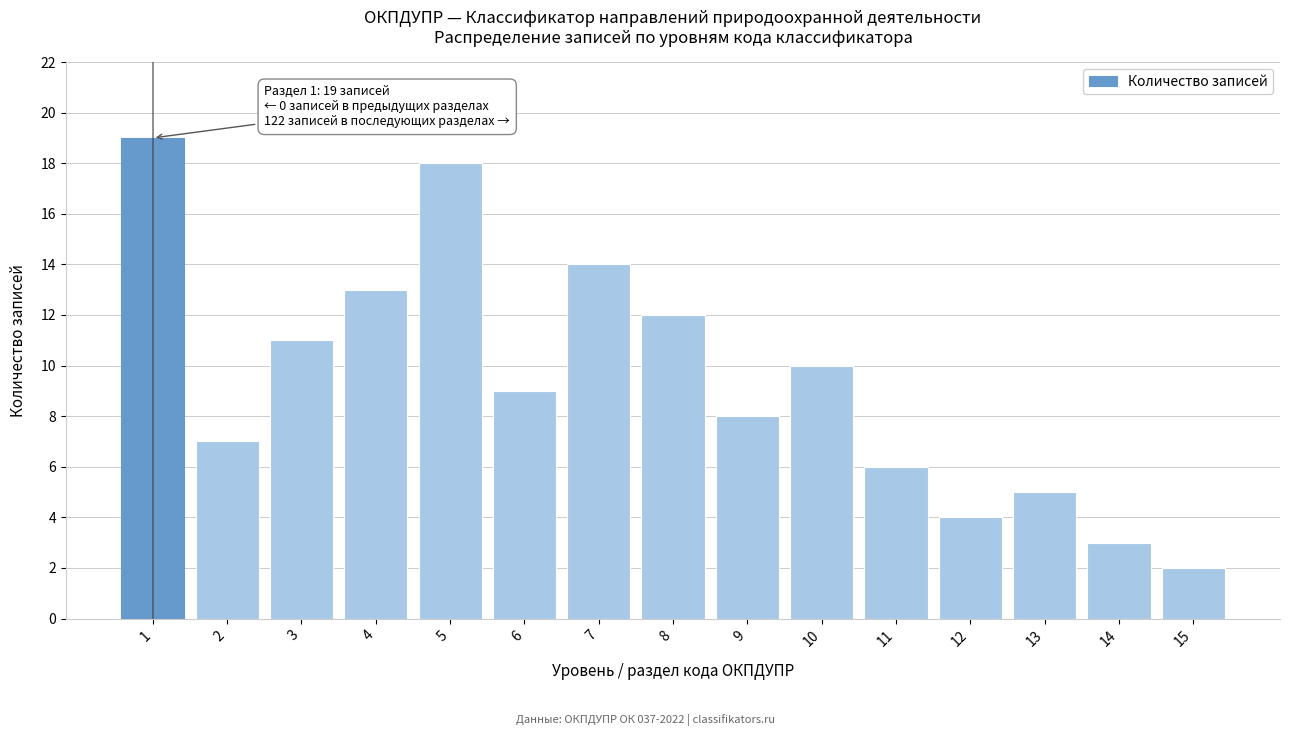

Reading left to right, extract all data points from this chart.

19	7	11	13	18	9	14	12	8	10	6	4	5	3	2